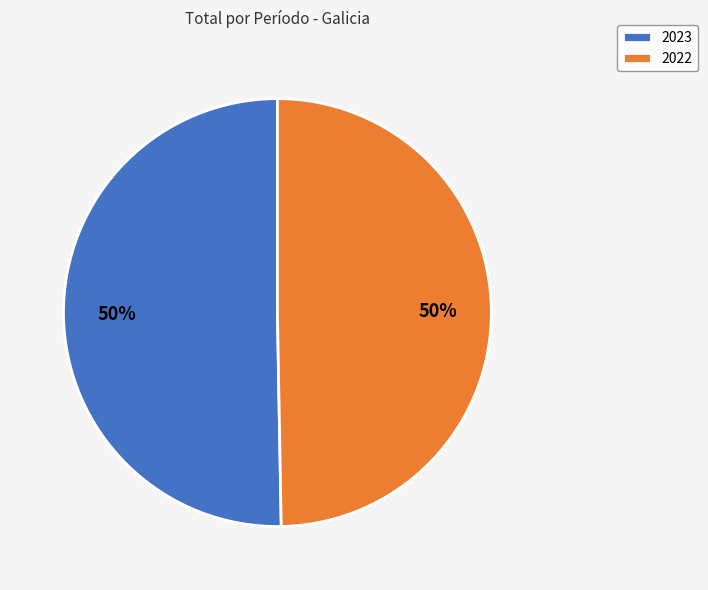

Is it true that 2023 is 56% of the pie?

False